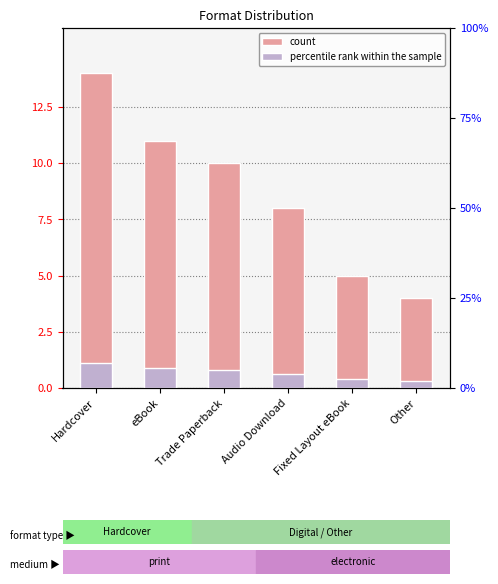

What is the label of the 4th bar from the right?

Trade Paperback